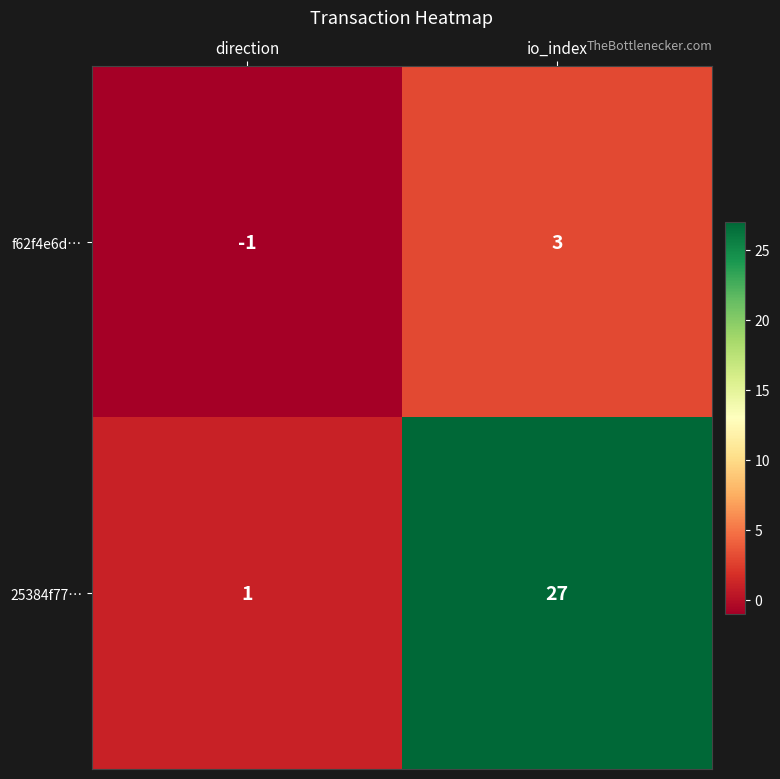

What is the average value of the 25384f77… series?

14